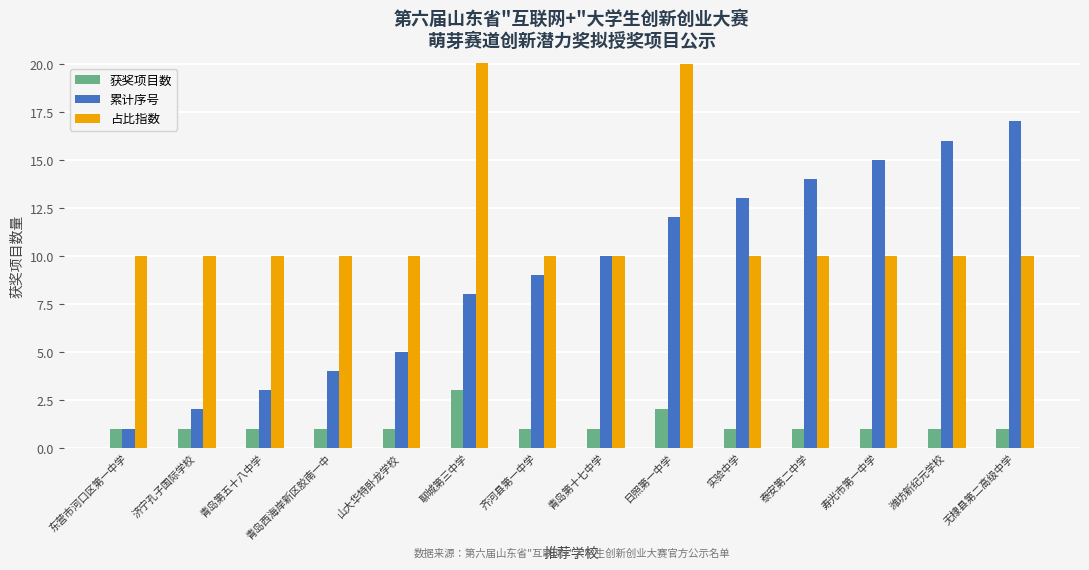

What are all the series names shown in the legend?

获奖项目数, 累计序号, 占比指数